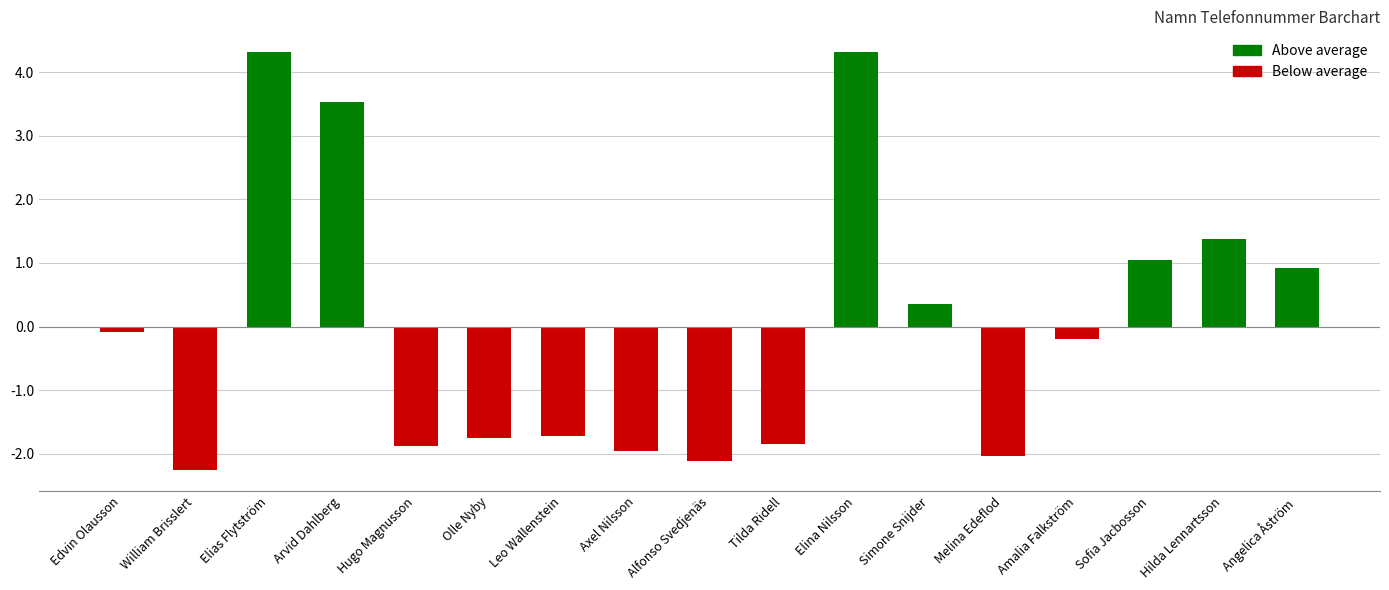

Where does the data first go above 0?

Elias Flytström